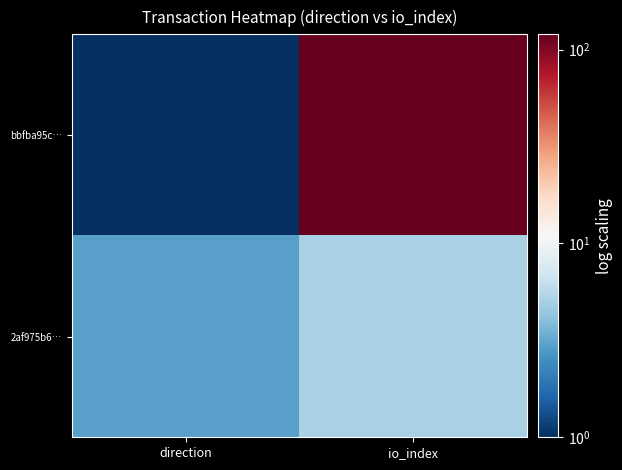

Between direction and io_index, which series saw the biggest shift?

bbfba95c…